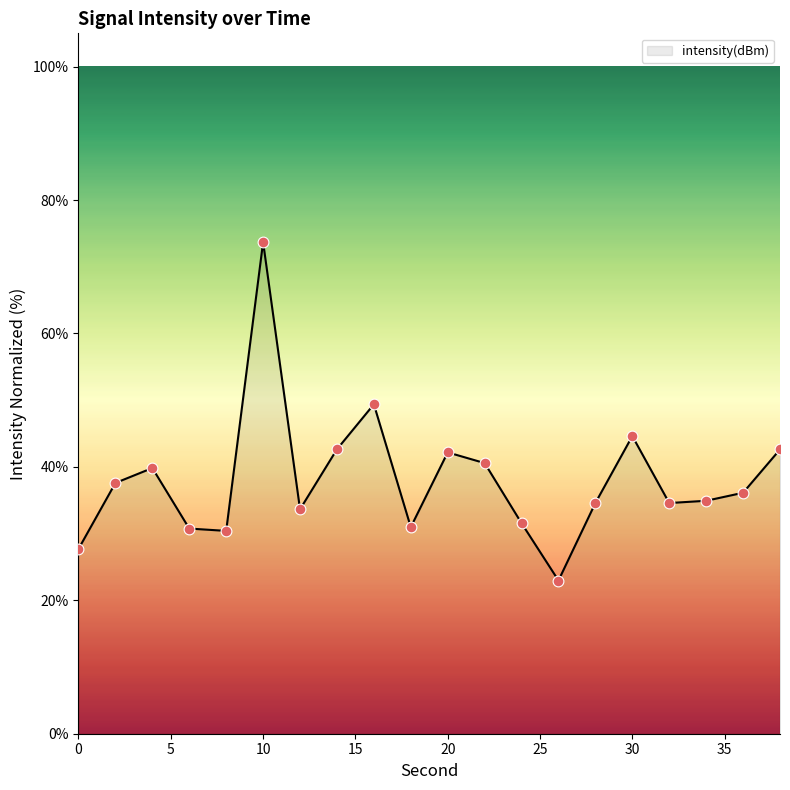

What is the minimum value shown in the chart?

23.0